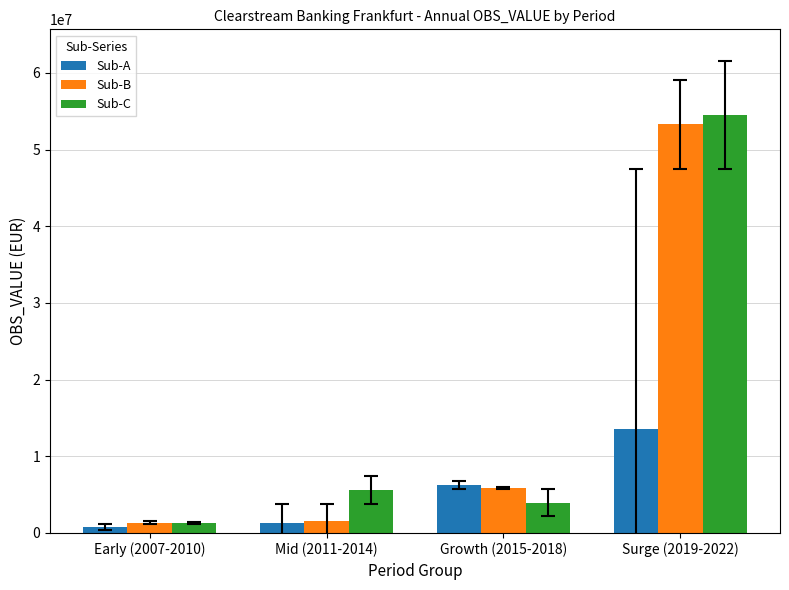

Which series has the largest total across all categories?

Sub-C